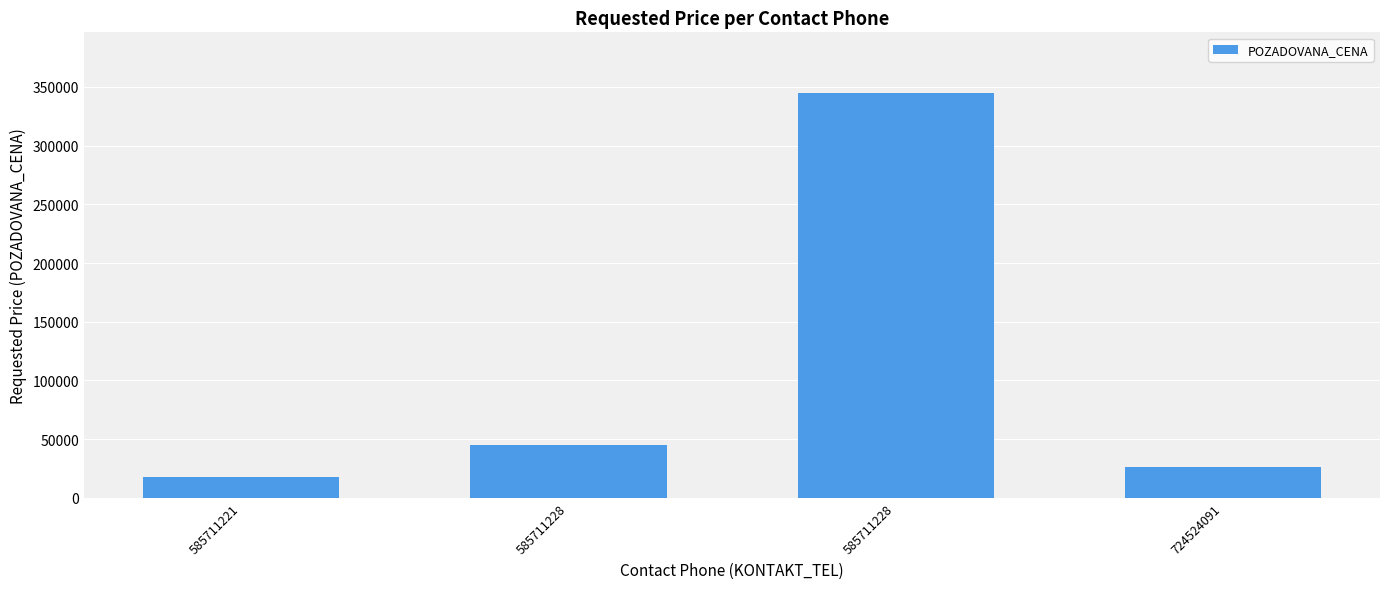

Reading left to right, extract all data points from this chart.

18120.0	45420.3	344760.0	26700.0